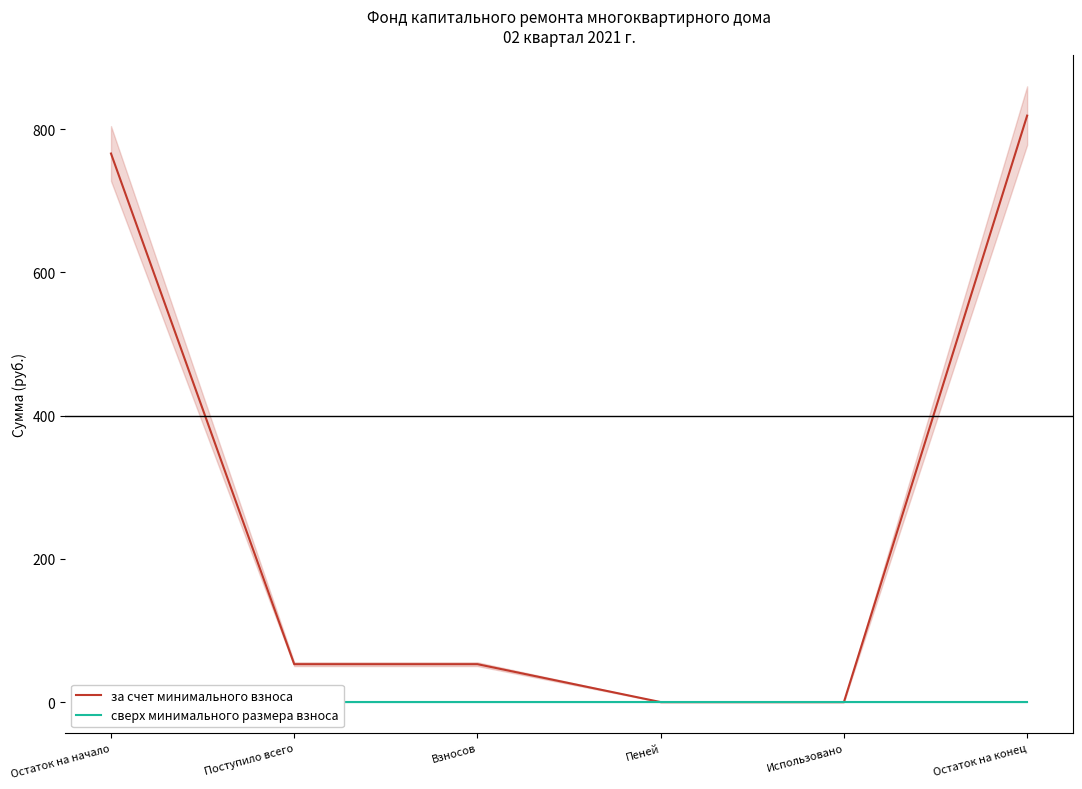

What is the difference between the highest and lowest values at Остаток на начало?

766.0